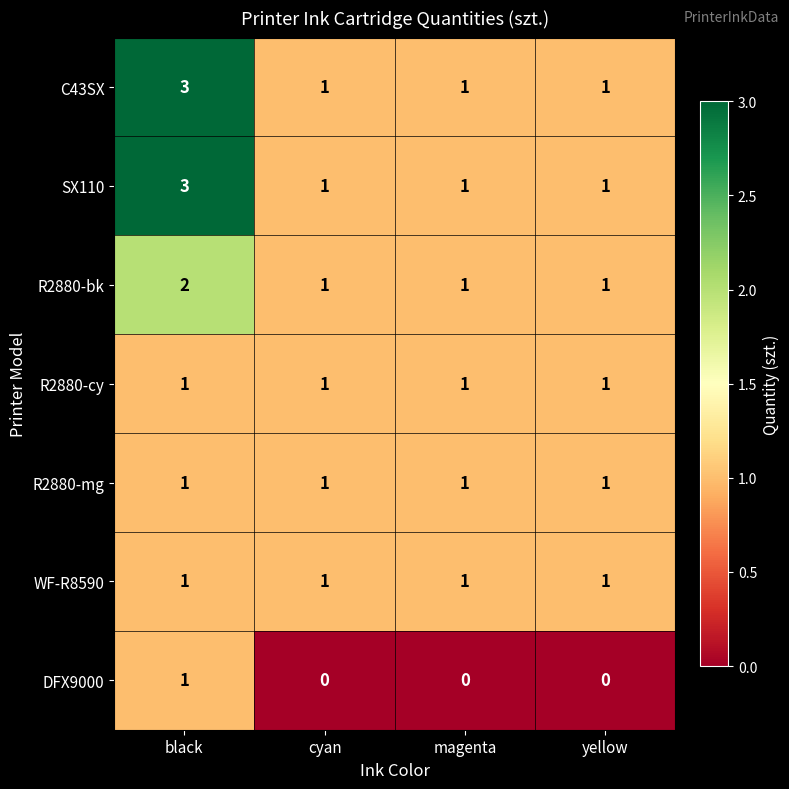

True or false: R2880-mg has a value of 1 at yellow.

True